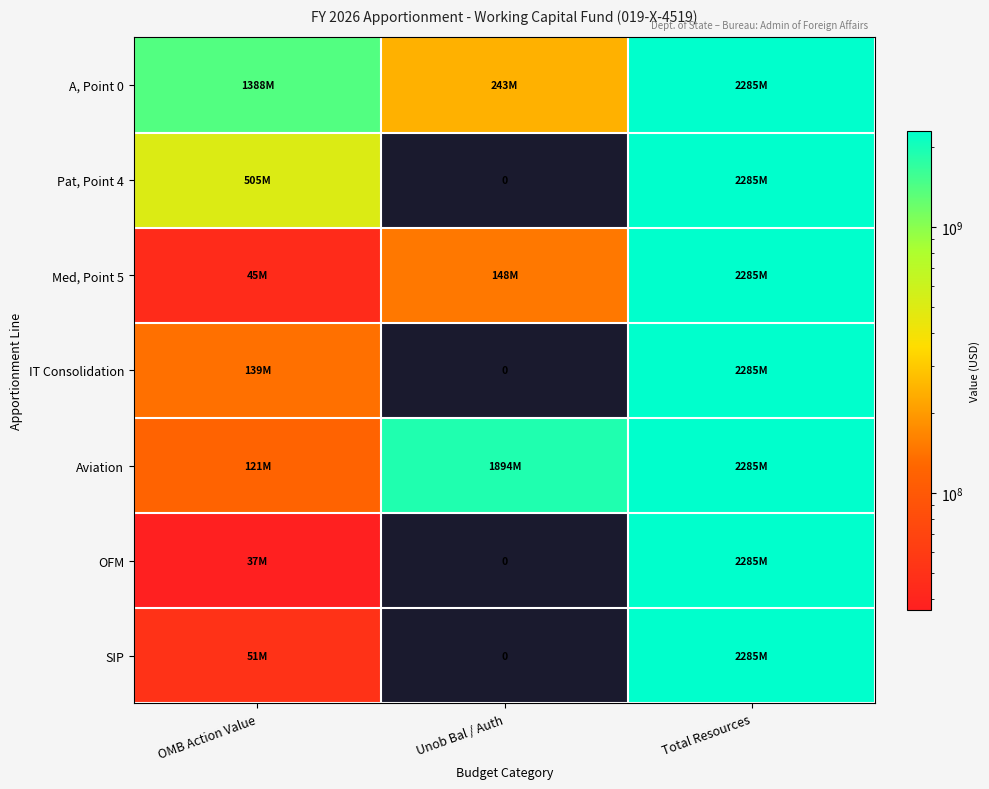

What is the sum of all IT Consolidation values?

2423143093